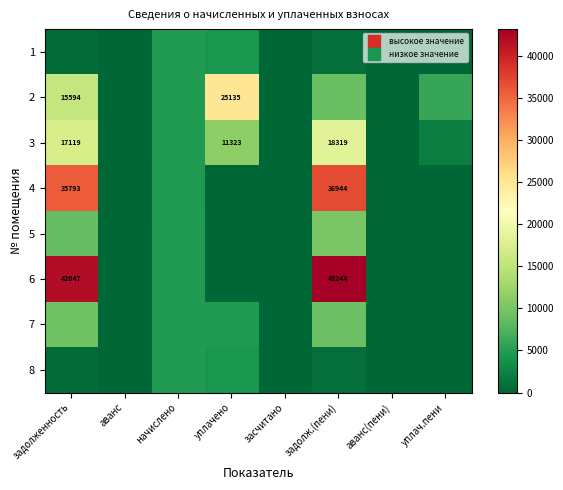

What is the highest value of the 1 series?

4752.5